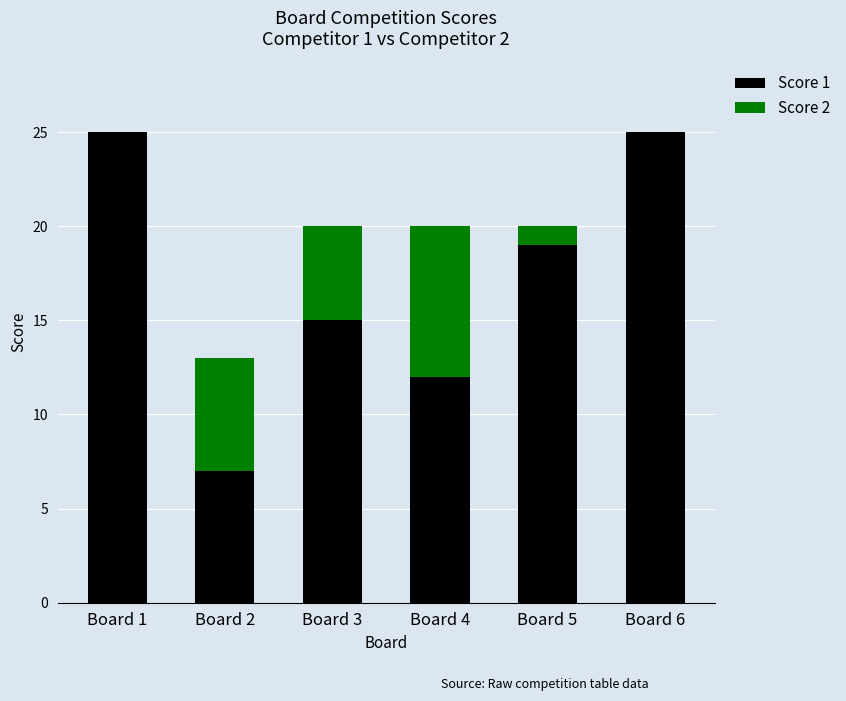

Reading left to right, what are the values for Score 1?

Board 1=25	Board 2=7	Board 3=15	Board 4=12	Board 5=19	Board 6=25